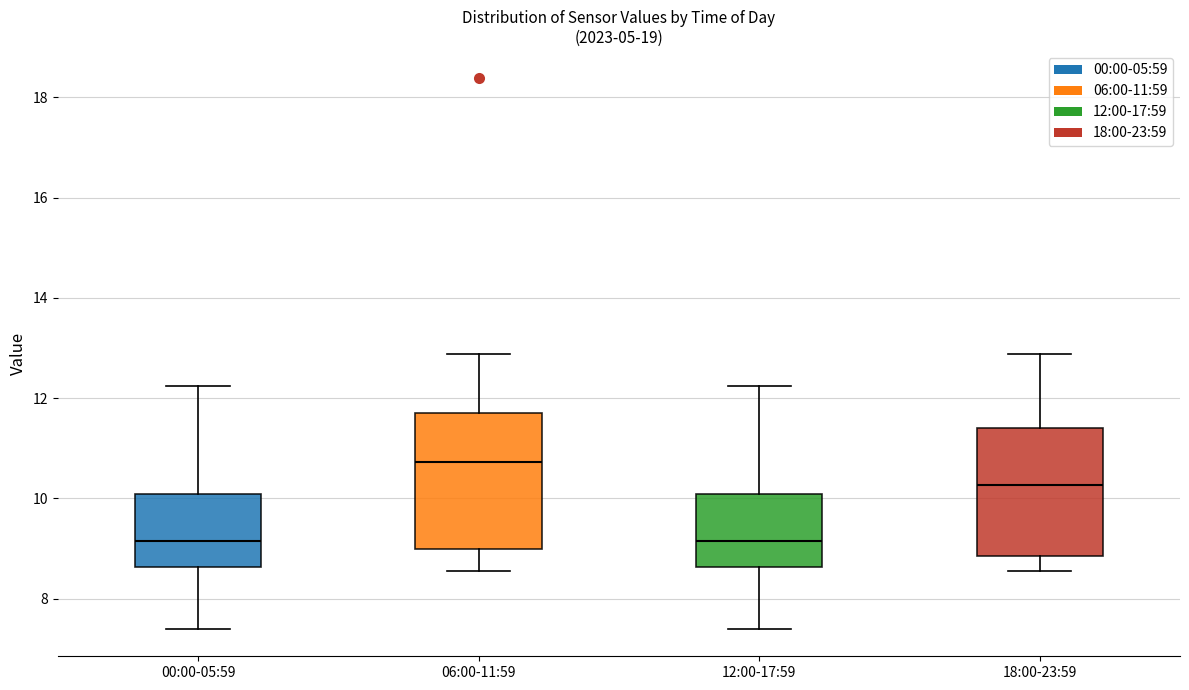

Reading left to right, read every box against the y-axis: the position of its median line, the range the box covers, and the ends of its whiskers. The values are not printed on the chart, so give them approximately, as read against the axis.

00:00-05:59: median 9.2, box 8.6 to 10.0, whiskers 7.4 to 12.2
06:00-11:59: median 10.8, box 9.0 to 11.8, whiskers 8.6 to 12.8
12:00-17:59: median 9.2, box 8.6 to 10.0, whiskers 7.4 to 12.2
18:00-23:59: median 10.2, box 8.8 to 11.4, whiskers 8.6 to 12.8